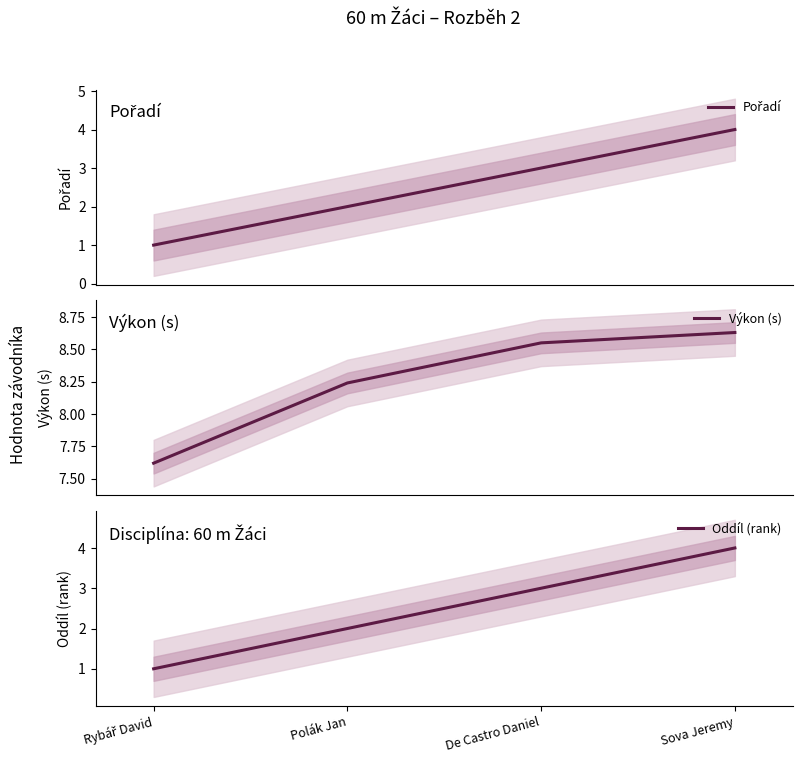

Count the number of data series in this chart.

3